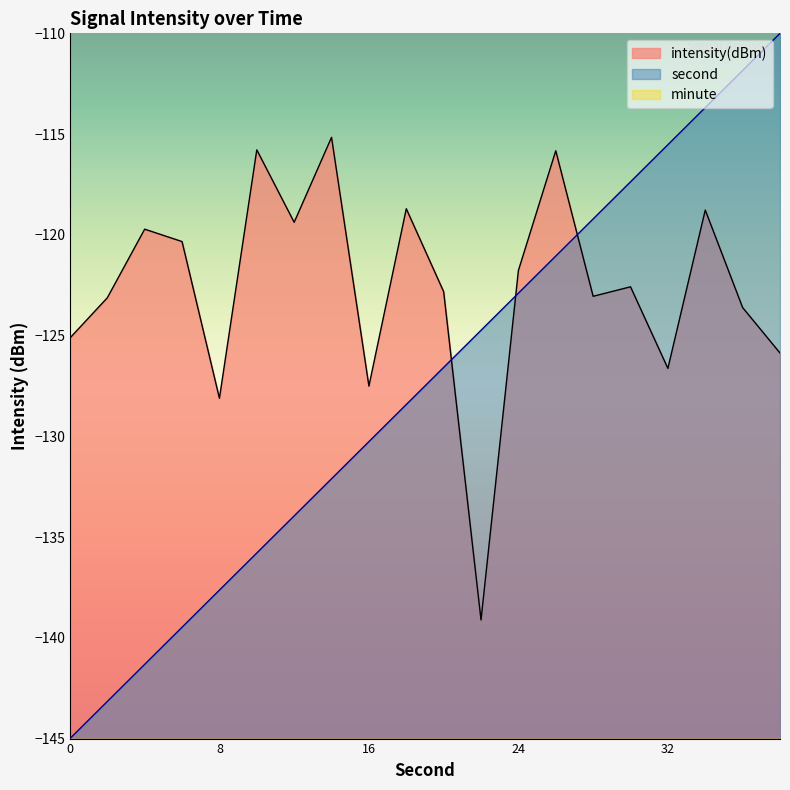

Is it true that second equals -132.1 at 14?

True